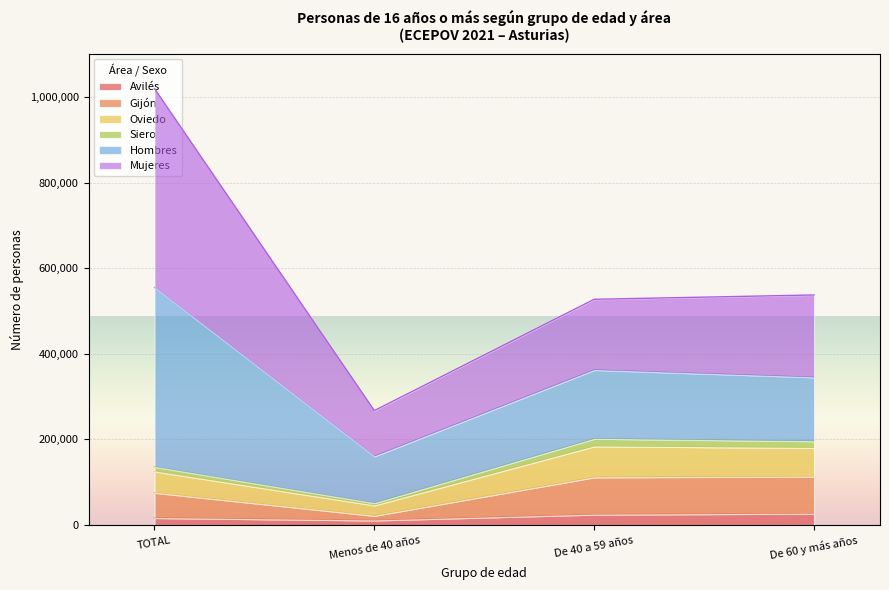

At which label does Avilés first exceed 24433?

De 60 y más años